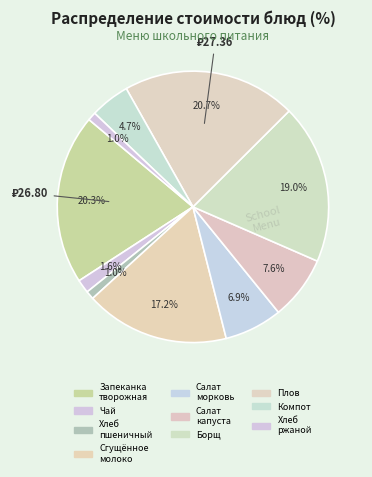

How many segments does this pie chart have?

10